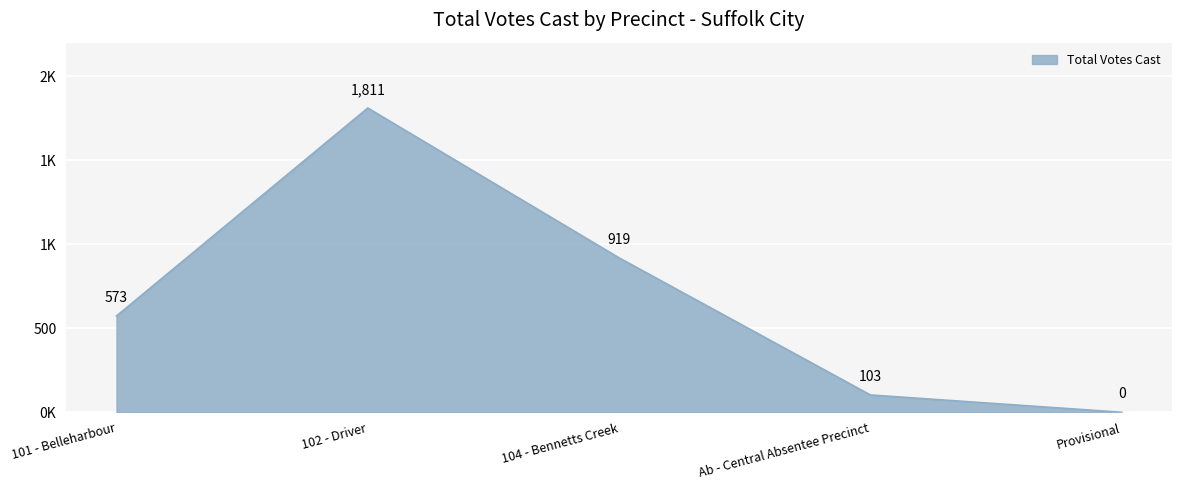

Is this an area chart (filled region under the line)?

Yes